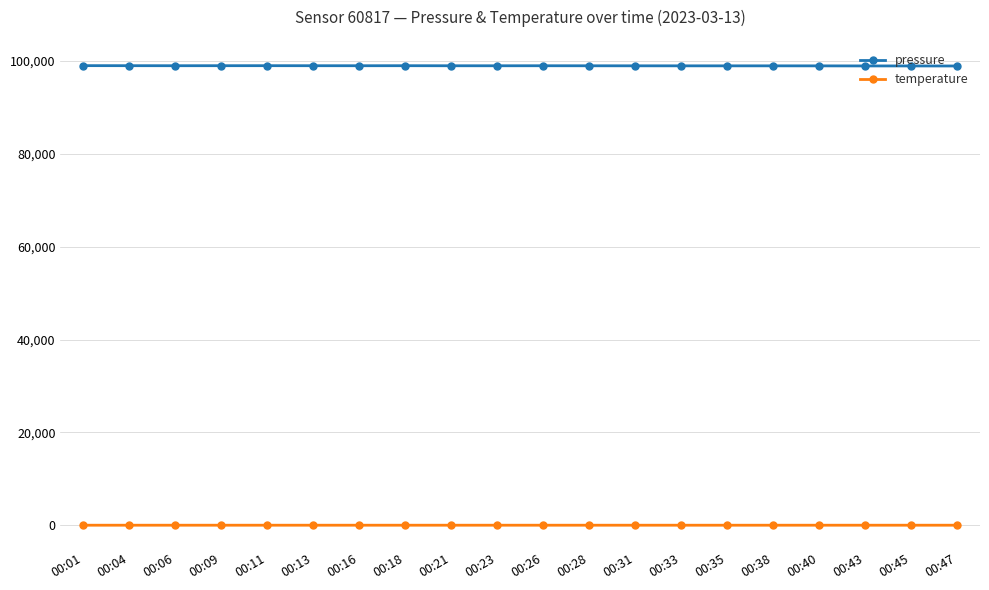

True or false: temperature and pressure intersect in this chart.

False